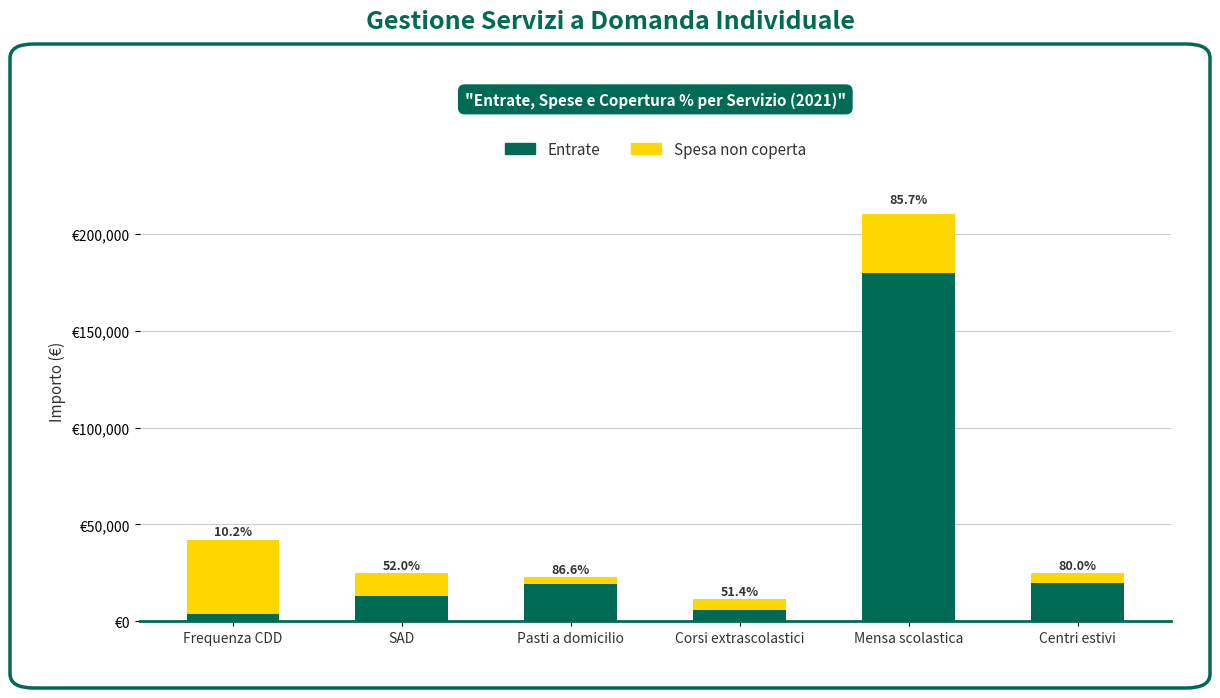

At which category is the sum across all series the highest?

Mensa scolastica